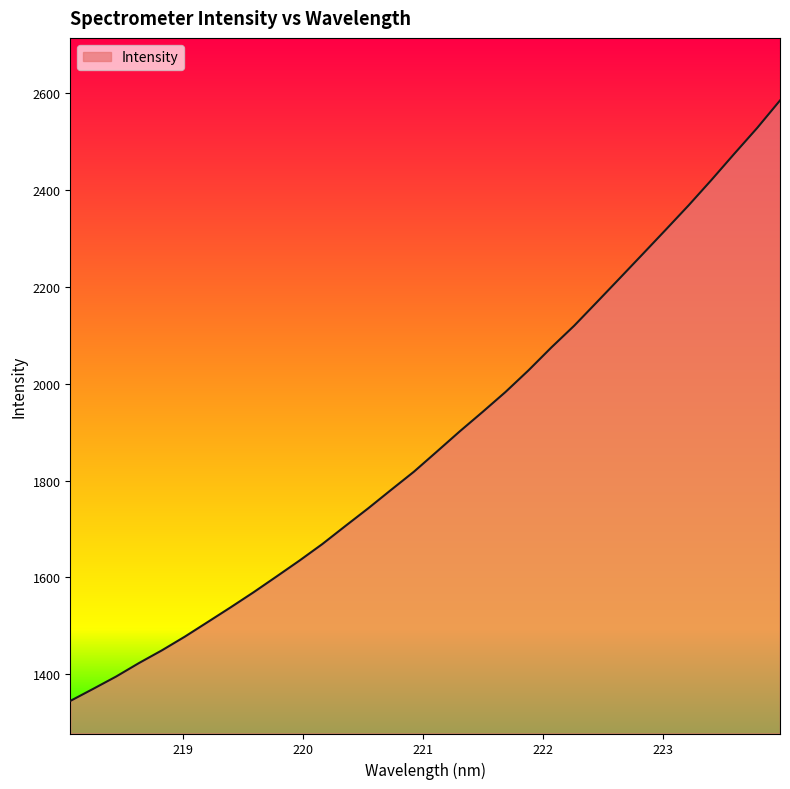

Does the chart have visible grid lines?

No